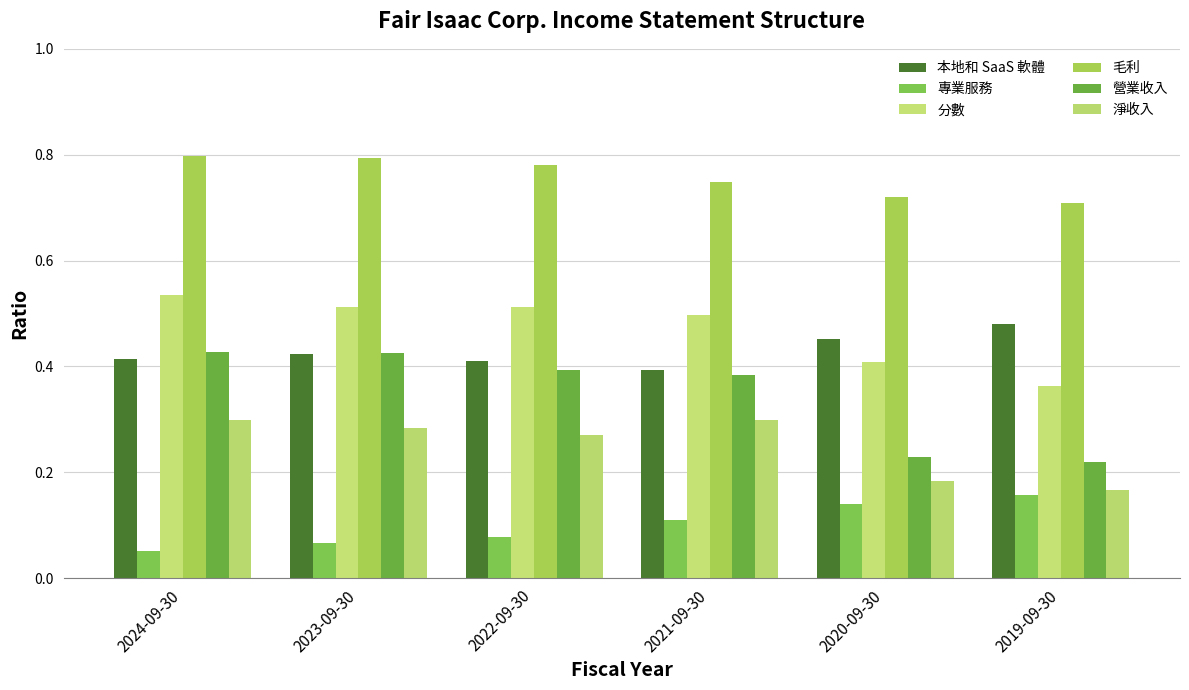

Reading left to right, extract all data points from this chart.

本地和 SaaS 軟體: 2024-09-30=0.4	2023-09-30=0.4	2022-09-30=0.4	2021-09-30=0.4	2020-09-30=0.5	2019-09-30=0.5
專業服務: 2024-09-30=0.1	2023-09-30=0.1	2022-09-30=0.1	2021-09-30=0.1	2020-09-30=0.1	2019-09-30=0.2
分數: 2024-09-30=0.5	2023-09-30=0.5	2022-09-30=0.5	2021-09-30=0.5	2020-09-30=0.4	2019-09-30=0.4
毛利: 2024-09-30=0.8	2023-09-30=0.8	2022-09-30=0.8	2021-09-30=0.7	2020-09-30=0.7	2019-09-30=0.7
營業收入: 2024-09-30=0.4	2023-09-30=0.4	2022-09-30=0.4	2021-09-30=0.4	2020-09-30=0.2	2019-09-30=0.2
淨收入: 2024-09-30=0.3	2023-09-30=0.3	2022-09-30=0.3	2021-09-30=0.3	2020-09-30=0.2	2019-09-30=0.2